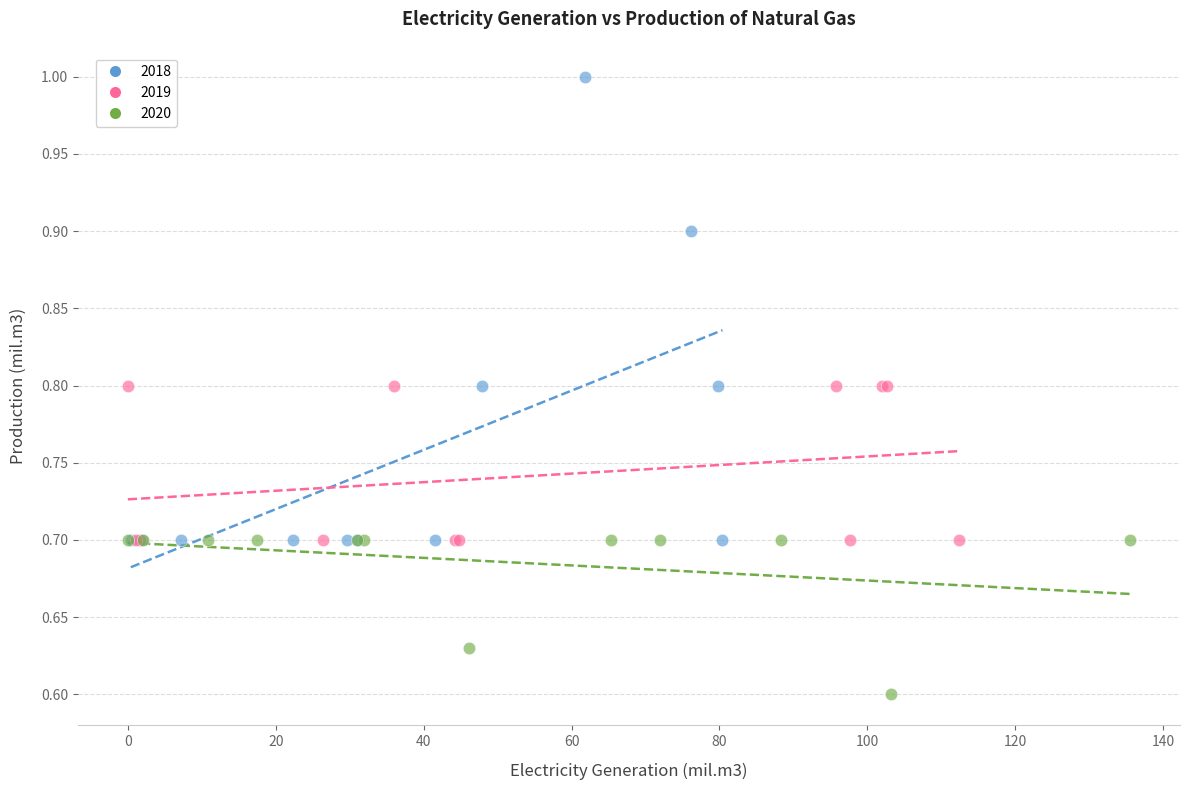

Which series reaches the minimum Y coordinate?

2020